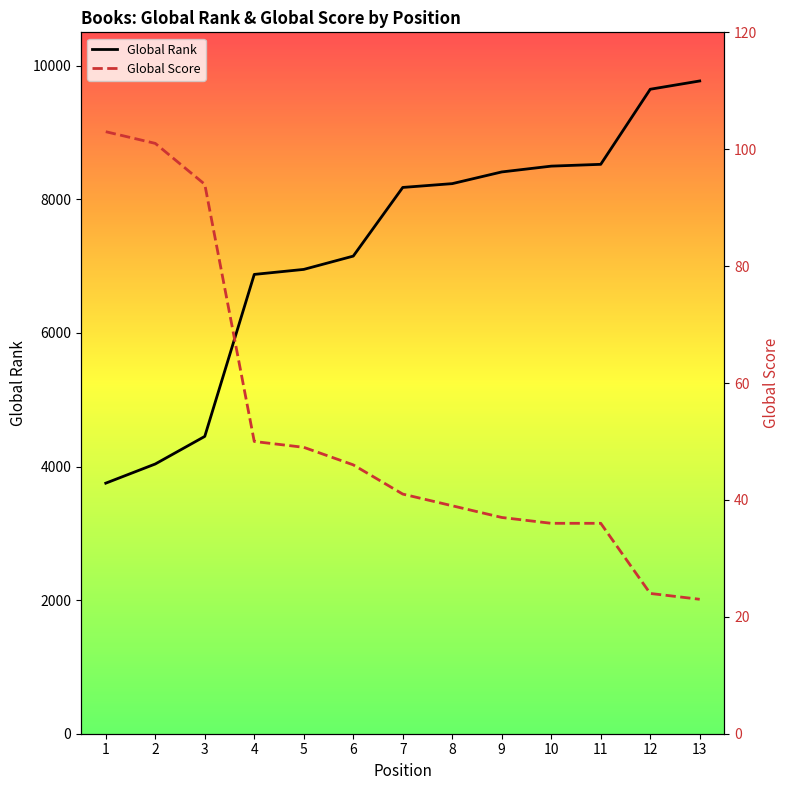

Count the number of data series in this chart.

2